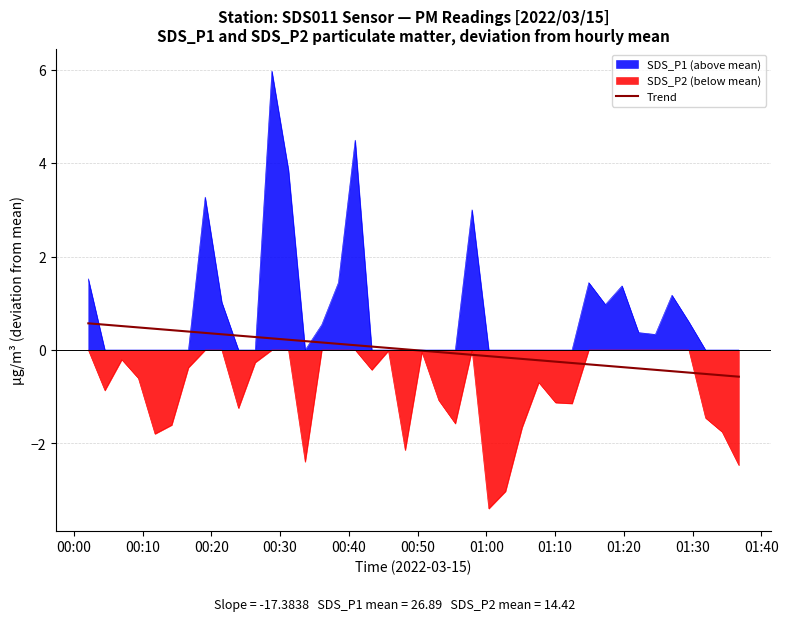

List the series in order of their peak value, lowest first.

SDS_P2 (below mean), Trend, SDS_P1 (above mean)